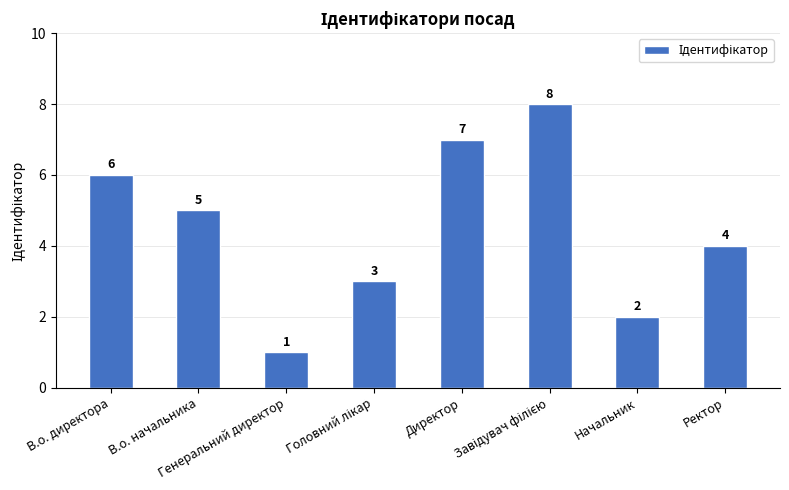

What is the value of the 6th bar from the left?

8